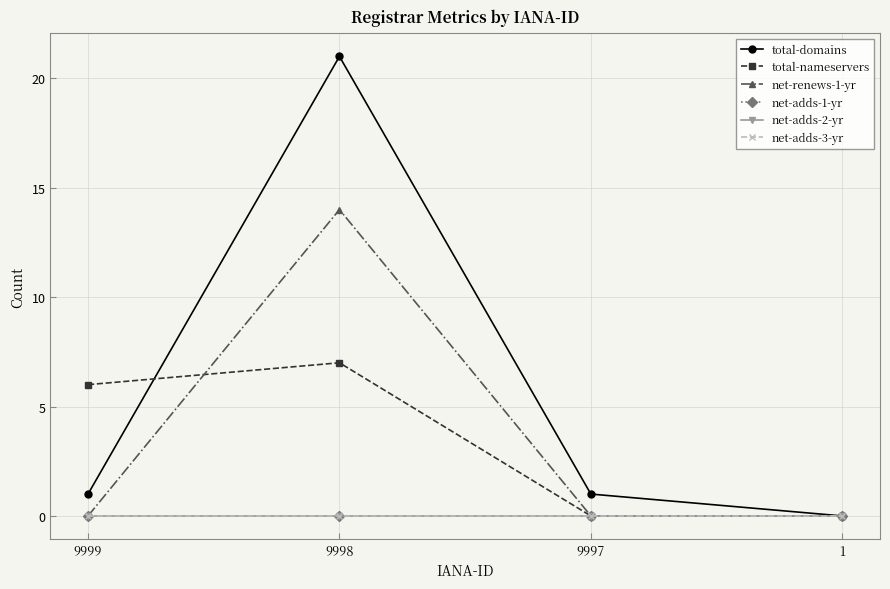

Does the chart have visible grid lines?

Yes